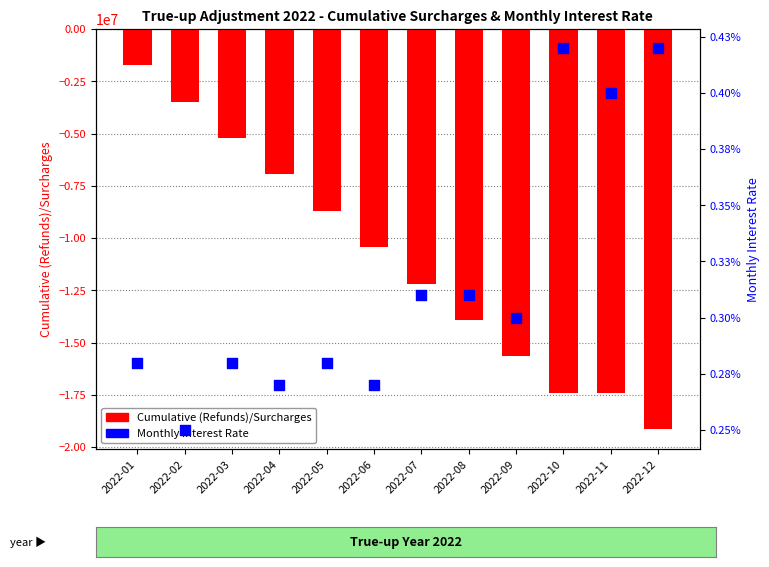

At how many categories does at least one series exceed -10948691?

12